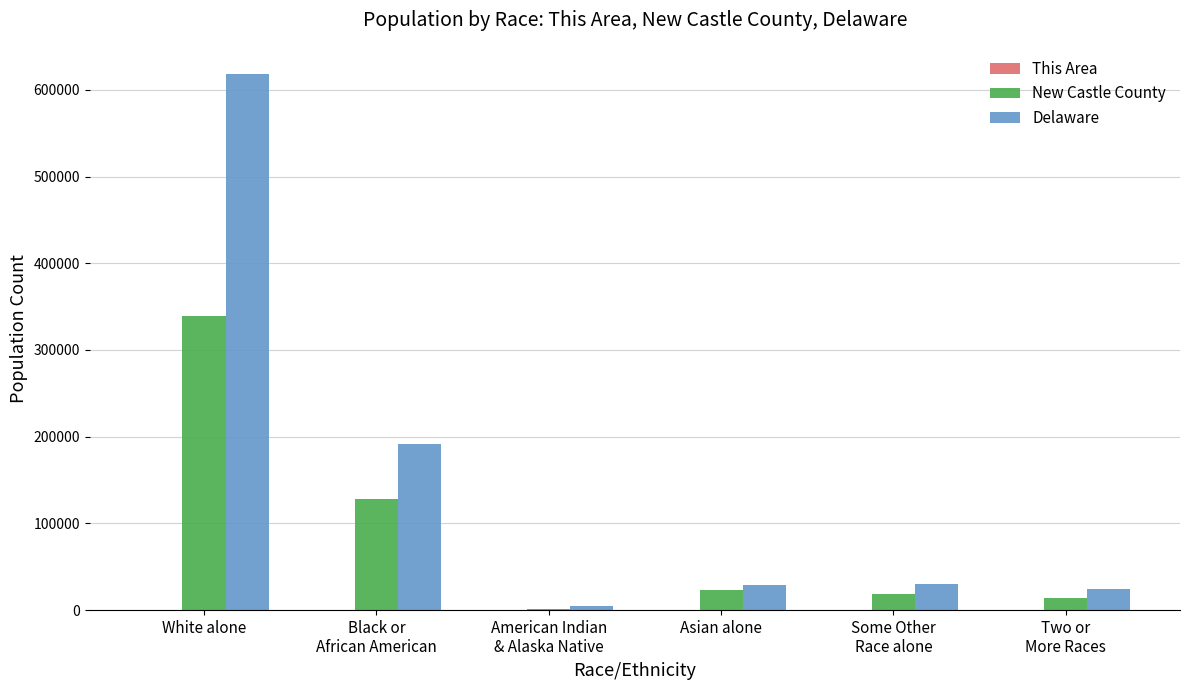

At which label does Delaware reach its peak?

White alone